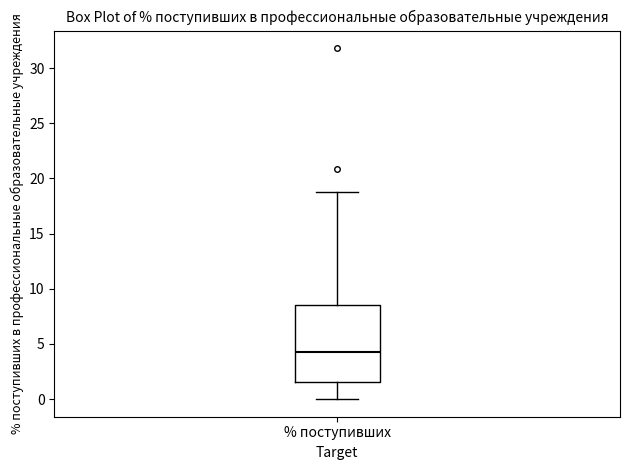

Read this box plot against the y-axis: the position of the median line, the range covered by the box, and the ends of both whiskers. The values are not printed on the chart, so give them approximately, as read against the axis.

median 4.5, box 1.5 to 8.5, whiskers 0.0 to 19.0